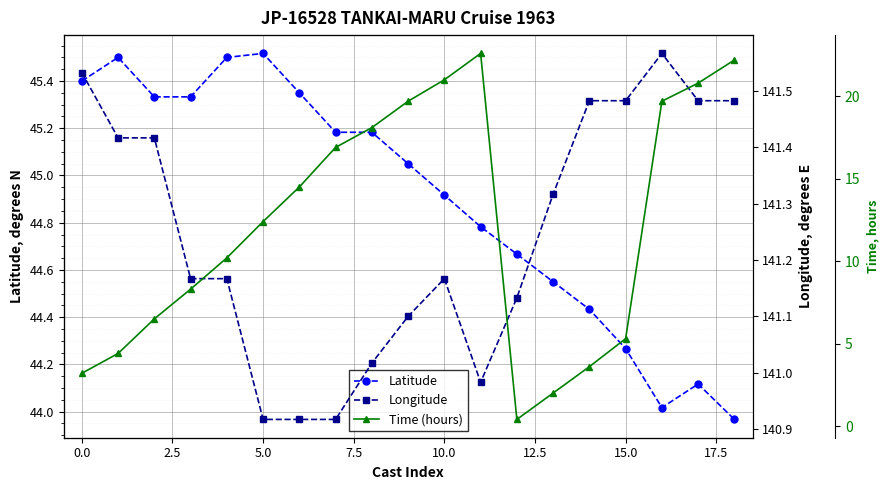

What is the label of the 9th point from the right?

10